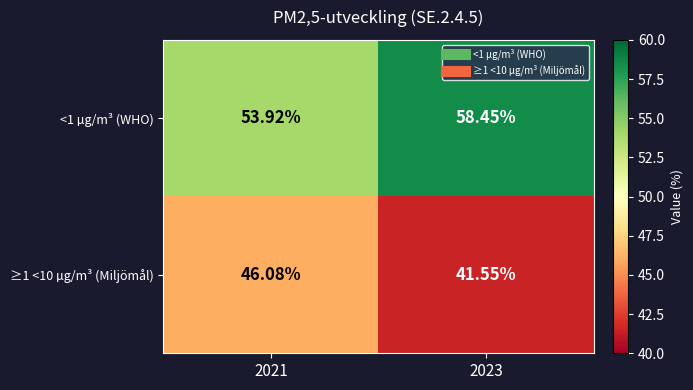

Is the value of ≥1 <10 µg/m³ (Miljömål) at 2023 greater than the value of <1 µg/m³ (WHO) at 2023?

No